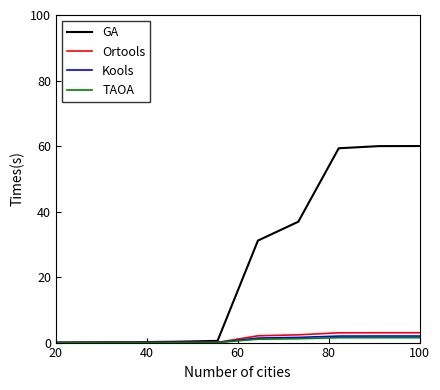

Which series has the largest range (max minus min)?

GA